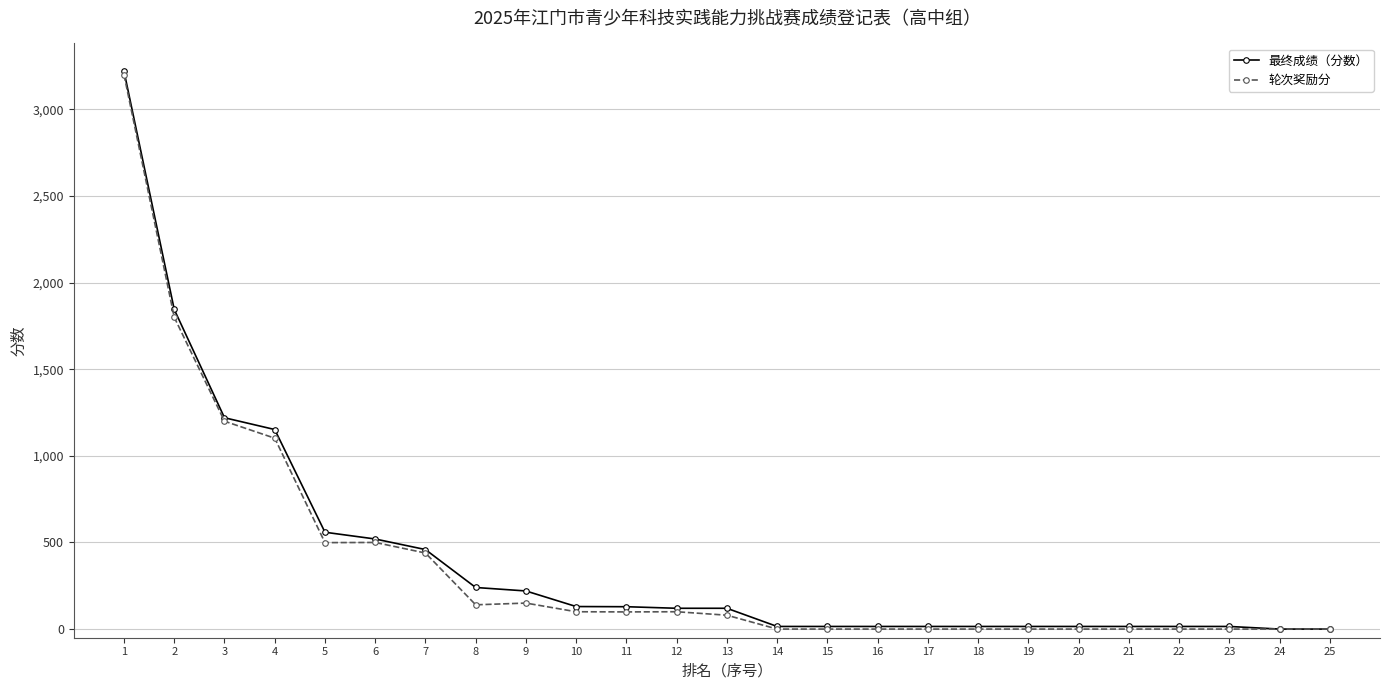

How many categories are shown in the chart?

25